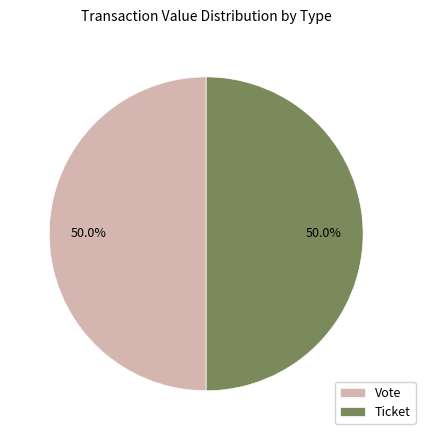

What is the ratio of the value at Vote to the value at Ticket?

1.0